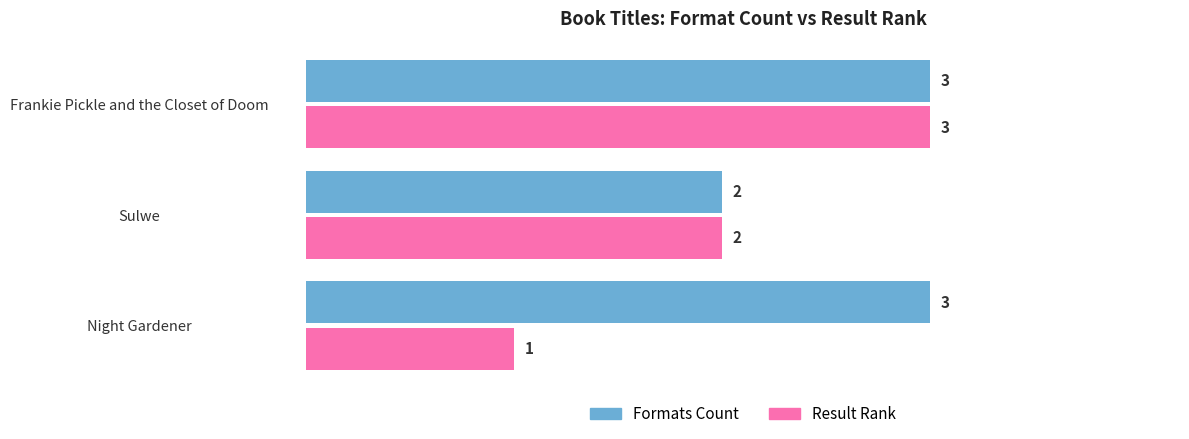

How many values in the Result Rank series are below 2?

1